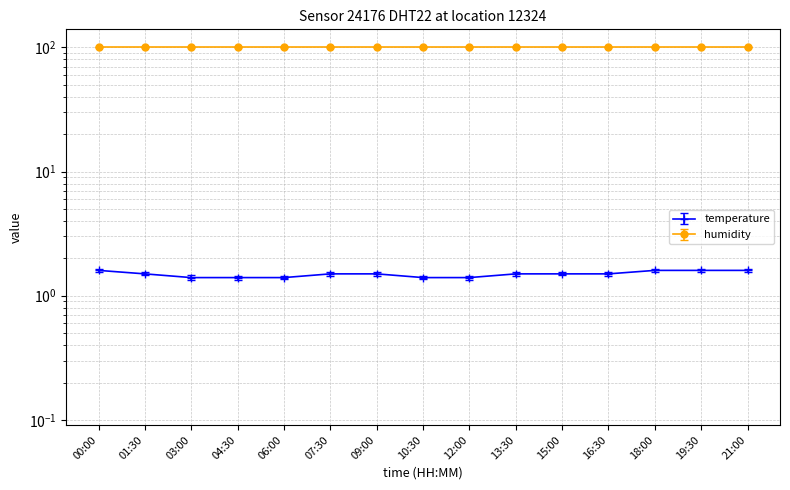

How many categories are shown in the chart?

15